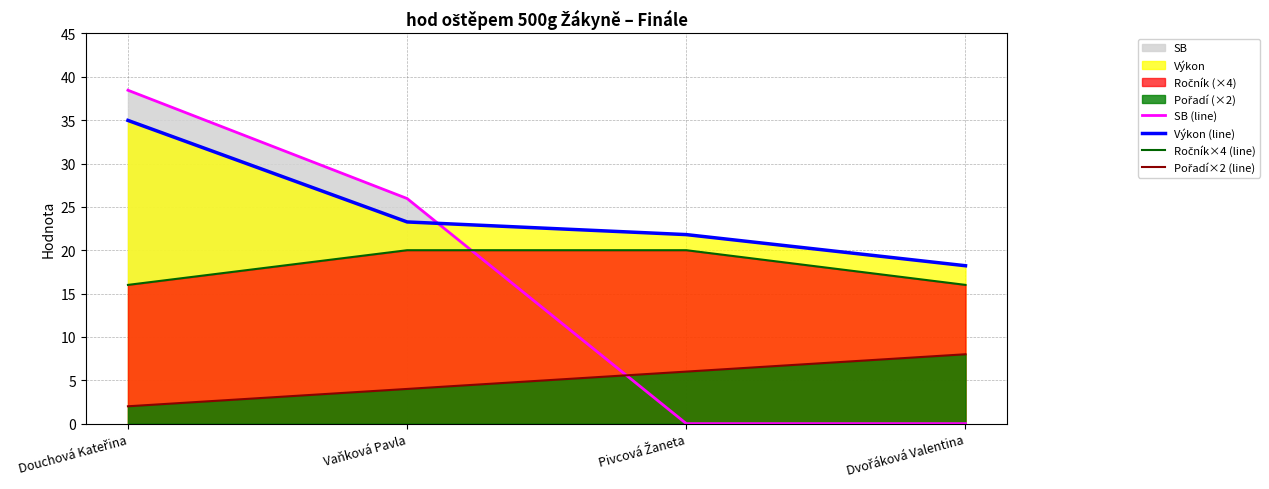

Reading left to right, list all the values displayed in this chart.

SB (line): Douchová Kateřina=38.5	Vaňková Pavla=26.0	Pivcová Žaneta=0.0	Dvořáková Valentina=0.0
Výkon (line): Douchová Kateřina=35.0	Vaňková Pavla=23.3	Pivcová Žaneta=21.8	Dvořáková Valentina=18.2
Ročník×4 (line): Douchová Kateřina=16.0	Vaňková Pavla=20.0	Pivcová Žaneta=20.0	Dvořáková Valentina=16.0
Pořadí×2 (line): Douchová Kateřina=2.0	Vaňková Pavla=4.0	Pivcová Žaneta=6.0	Dvořáková Valentina=8.0